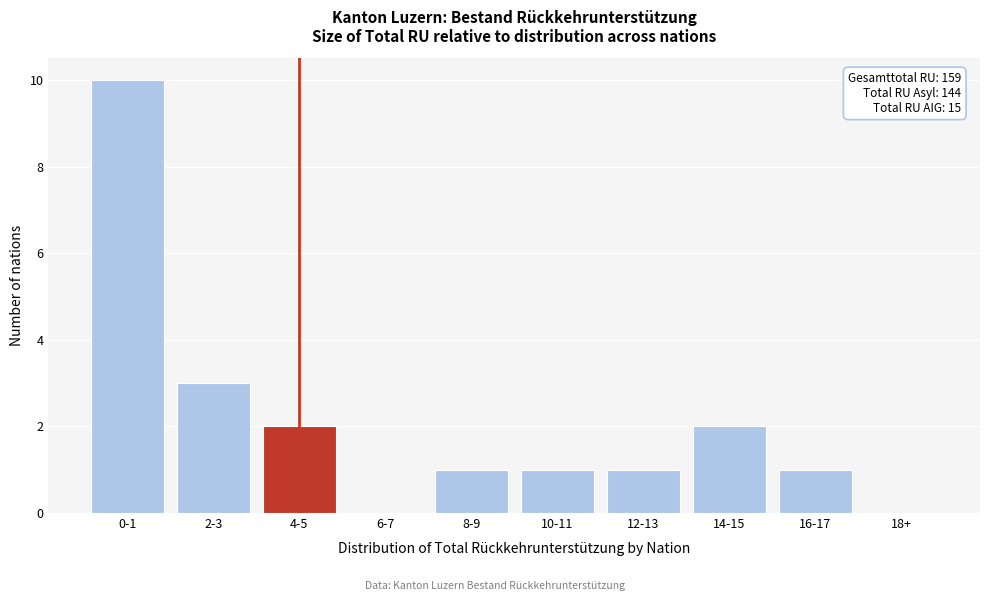

Reading left to right, list all the values displayed in this chart.

0-1=10	2-3=3	4-5=2	6-7=0	8-9=1	10-11=1	12-13=1	14-15=2	16-17=1	18+=0